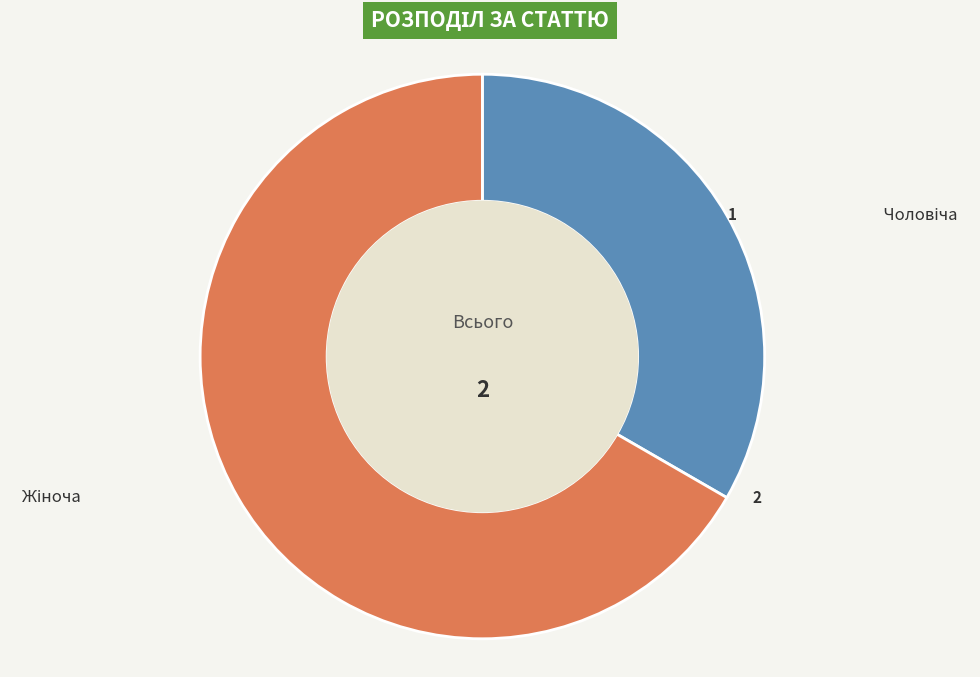

Is there a majority slice in this chart?

Yes